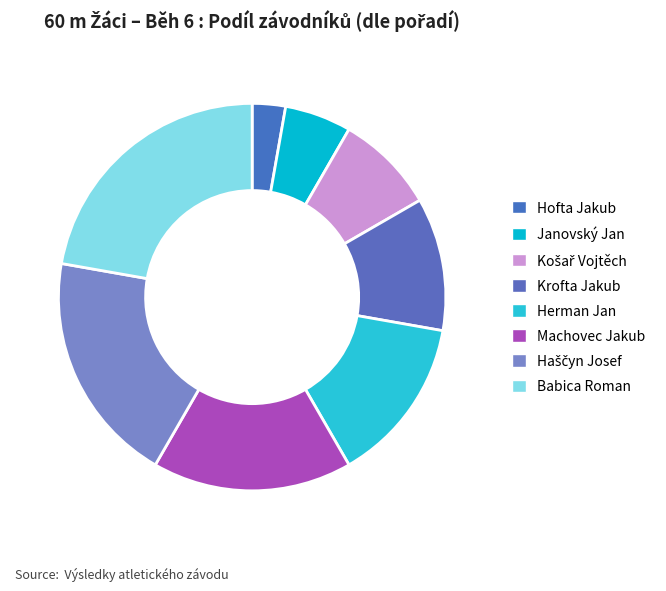

How many segments does this pie chart have?

8